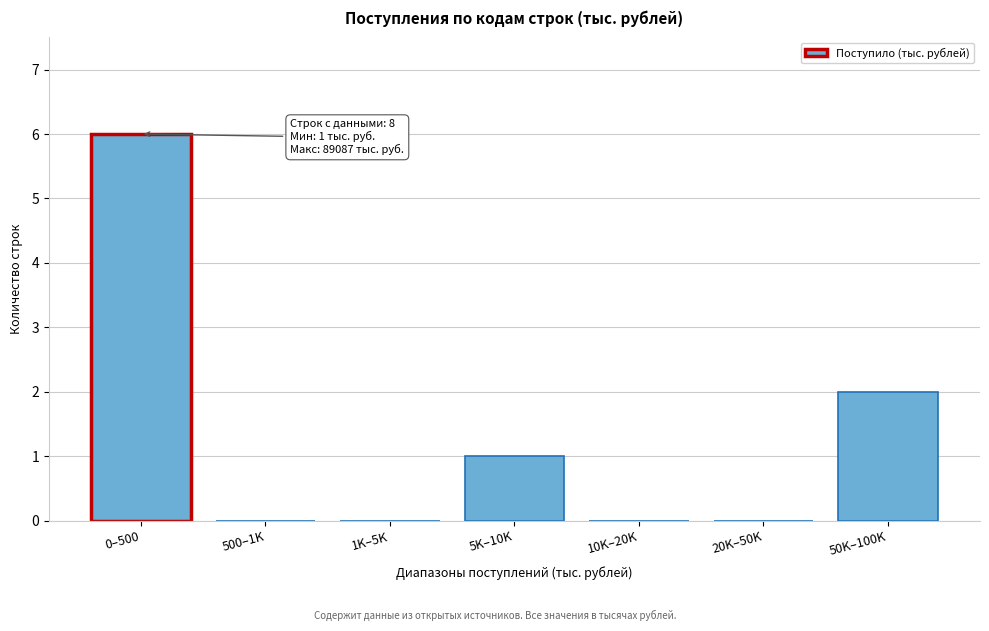

Reading right to left, transcribe all the data shown in this chart.

50K–100K=2	20K–50K=0	10K–20K=0	5K–10K=1	1K–5K=0	500–1K=0	0–500=6